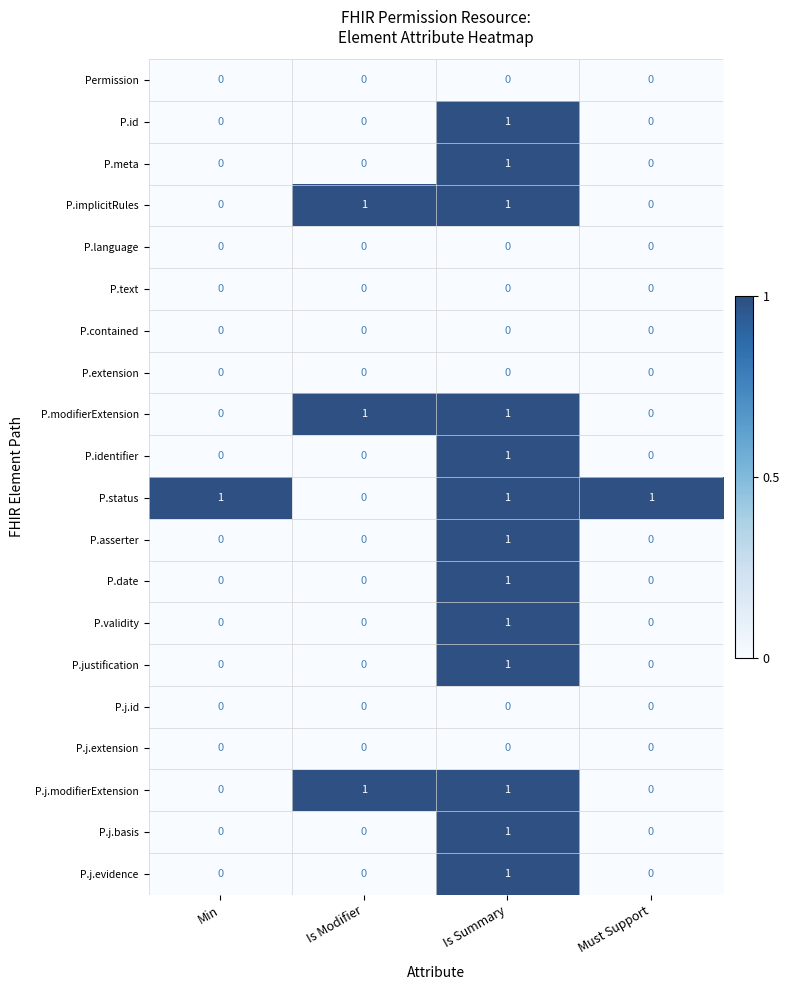

At which category is the sum across all series the highest?

Is Summary